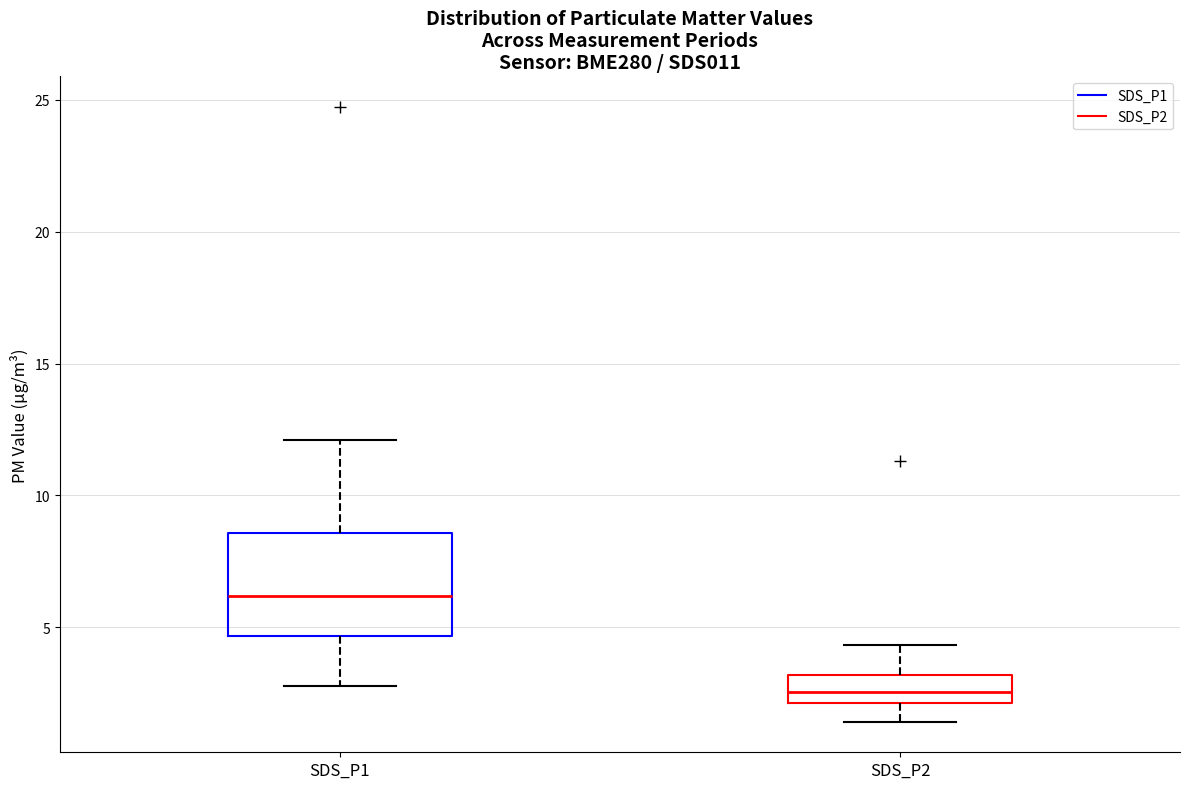

Where is the lower edge of the box for SDS_P2 on the y-axis? The values are not printed on the chart, so give them approximately, as read against the axis.

2.0